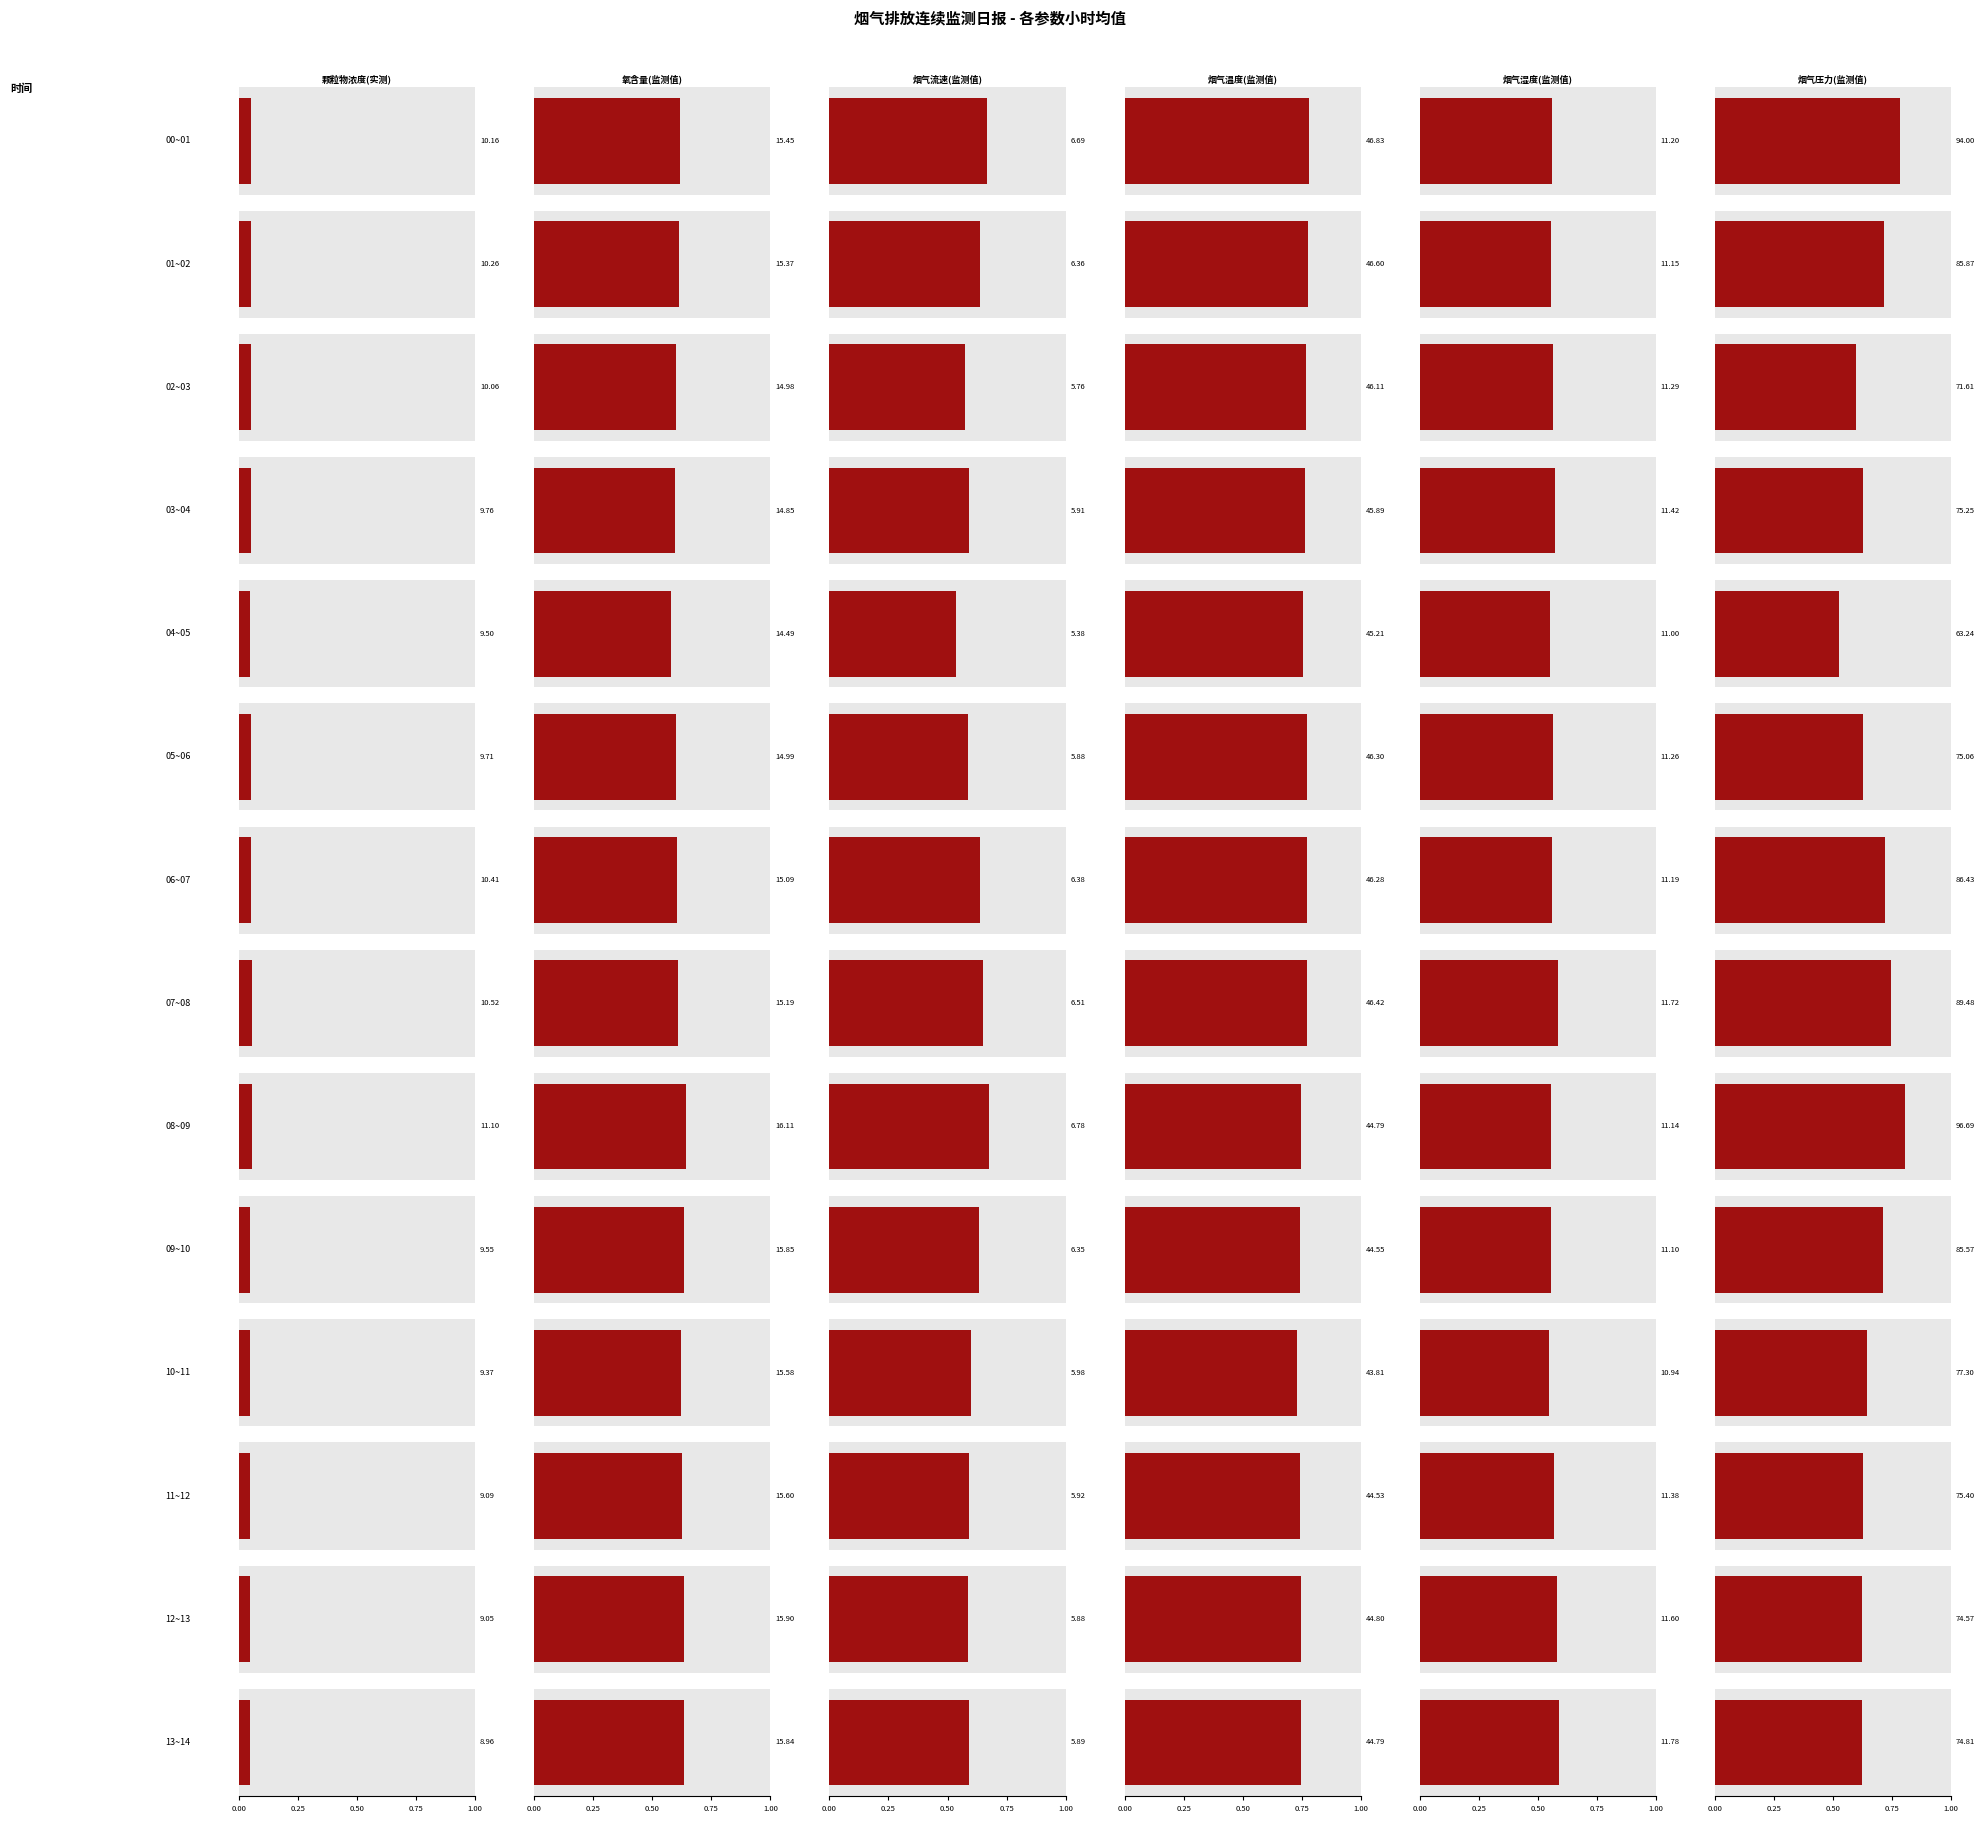

Are the bars grouped side by side (vs. stacked)?

Yes